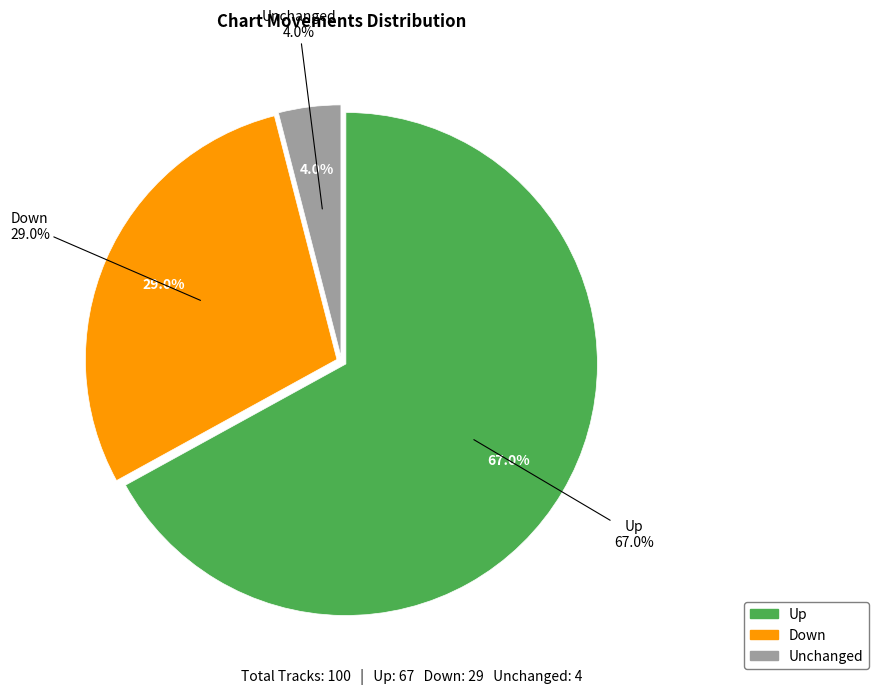

To the nearest percent, what percentage of the pie is down?

29%